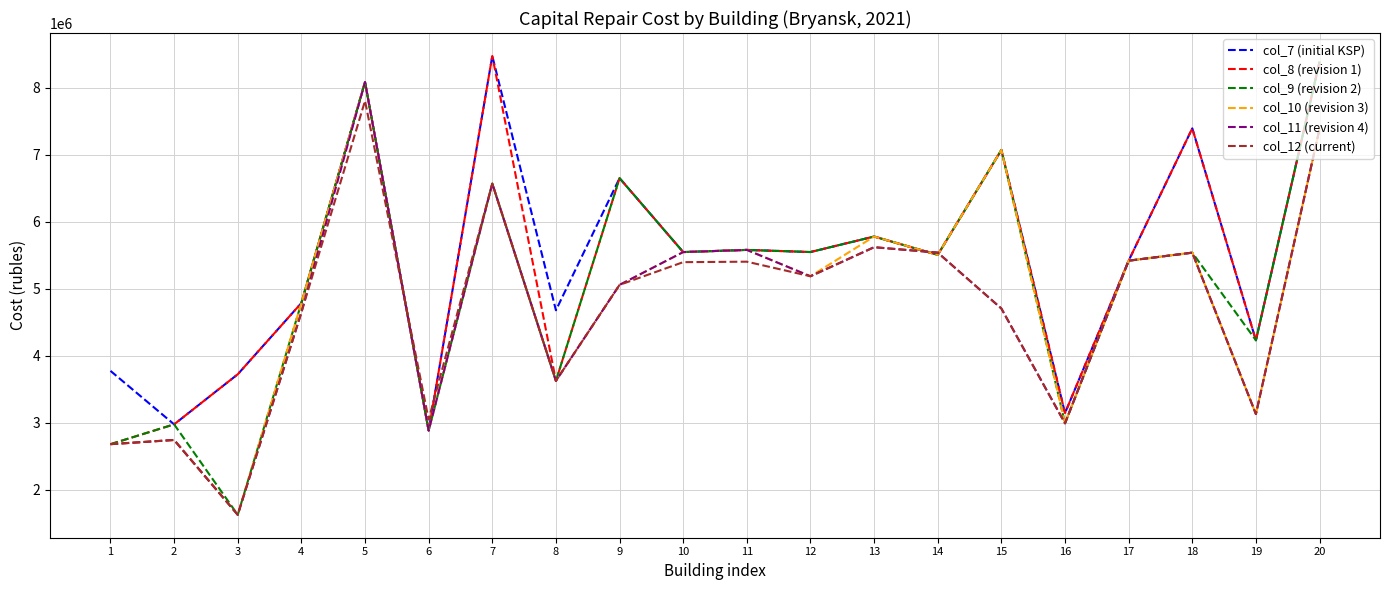

Is it true that col_11 (revision 4) equals 1881737.9 at 17?

False